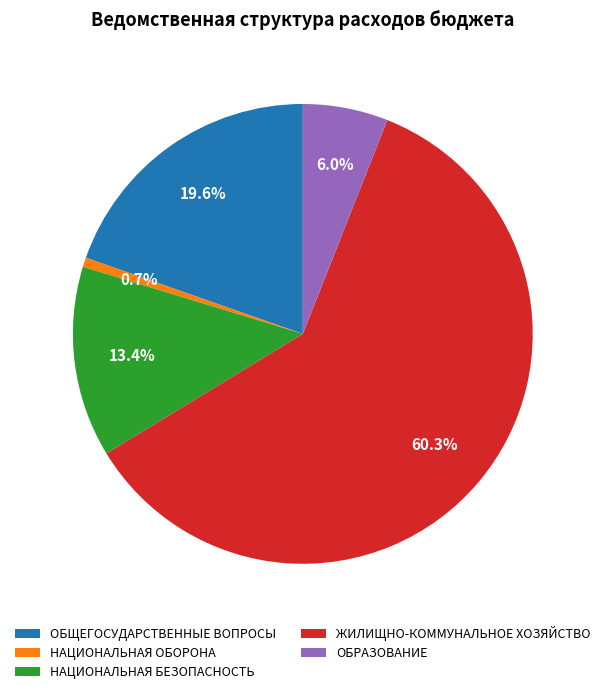

What portion of the pie excludes ЖИЛИЩНО-КОММУНАЛЬНОЕ ХОЗЯЙСТВО?

39.7%